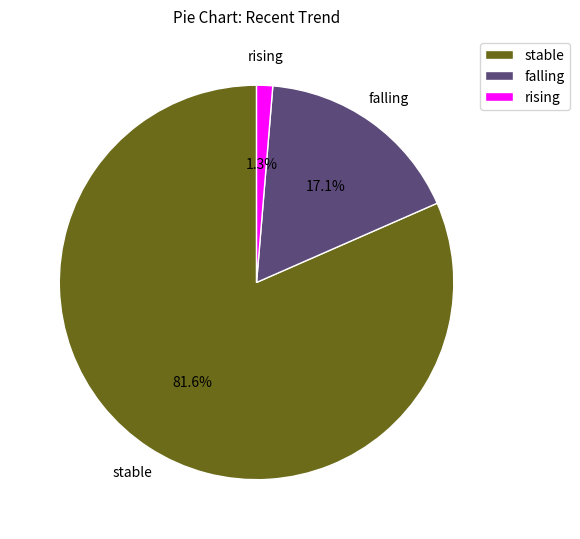

To the nearest percent, what is the average slice percentage?

33%